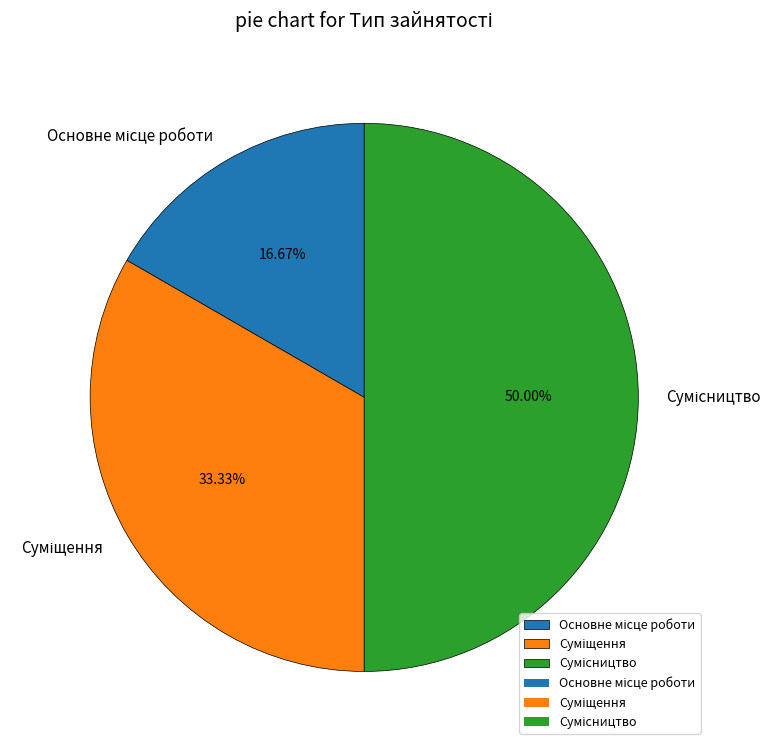

To the nearest percent, what is the average slice percentage?

33%